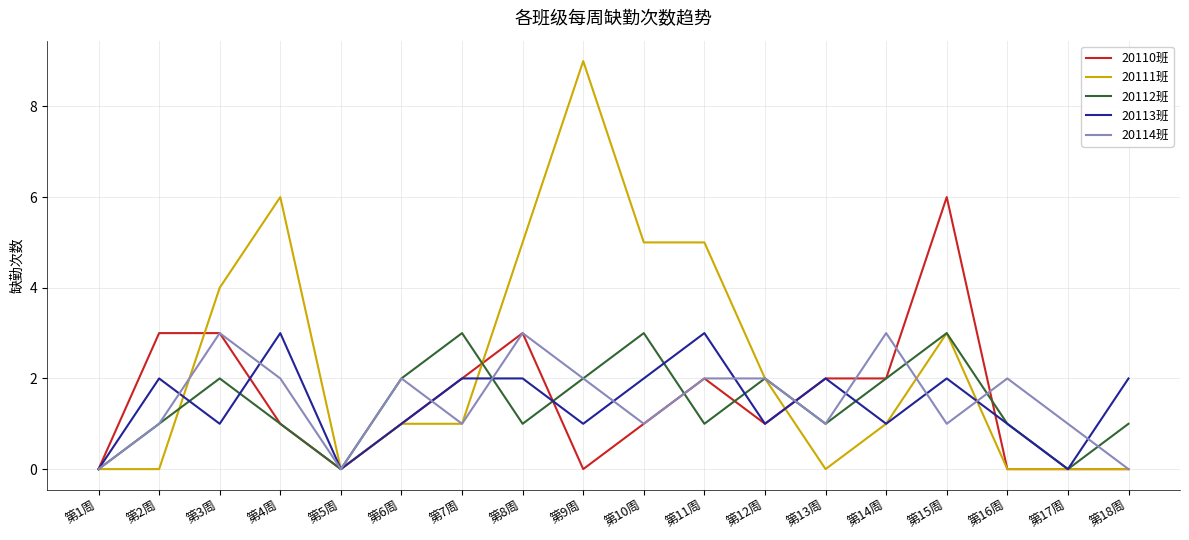

At which label does 20110班 first exceed 1?

第2周